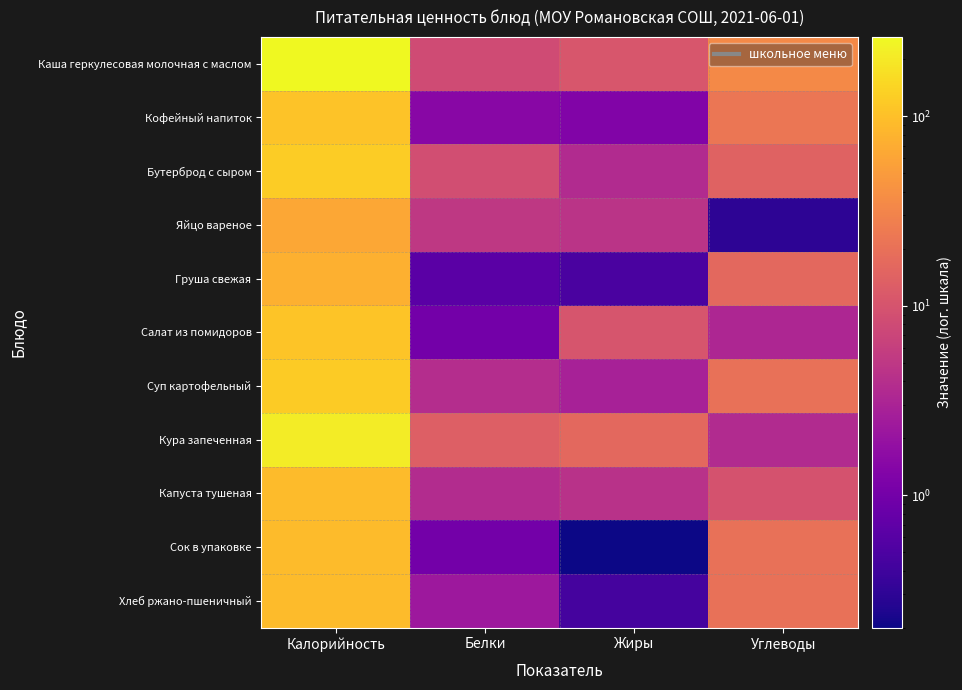

What is the minimum value shown in the chart?

0.2